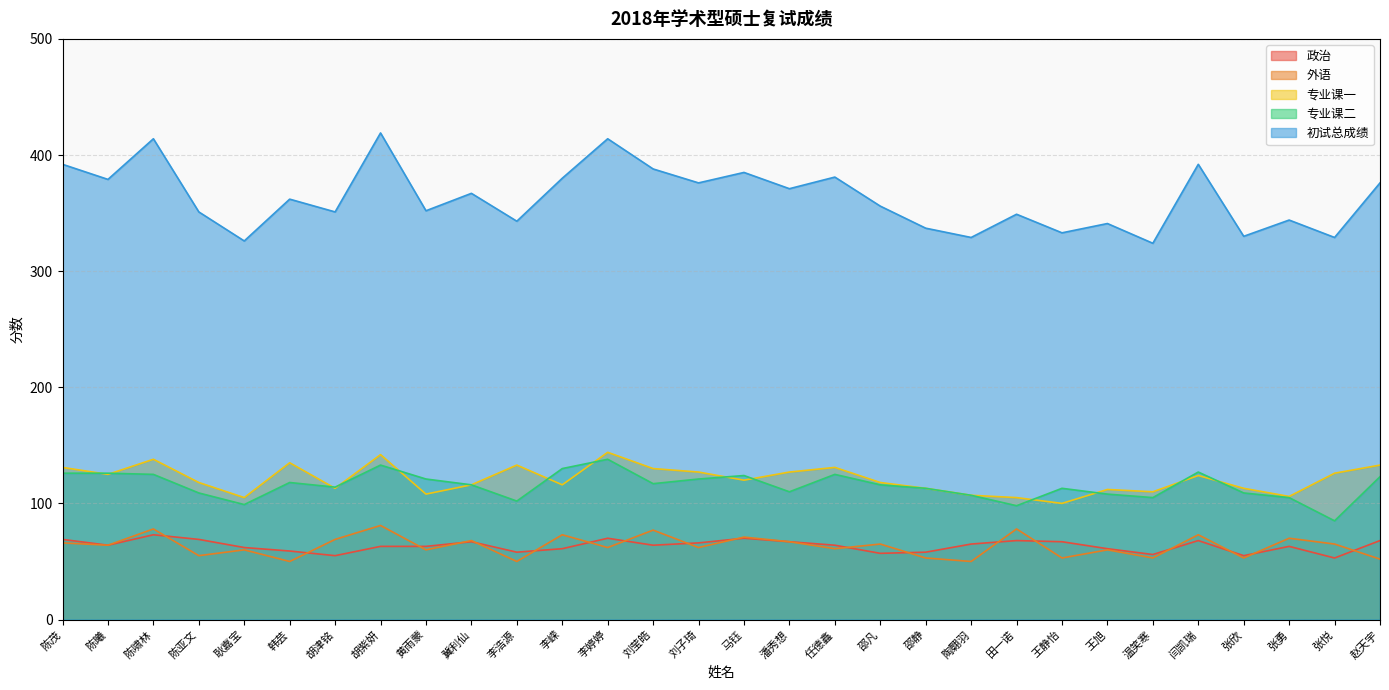

At which category is the sum across all series the highest?

胡紫妍